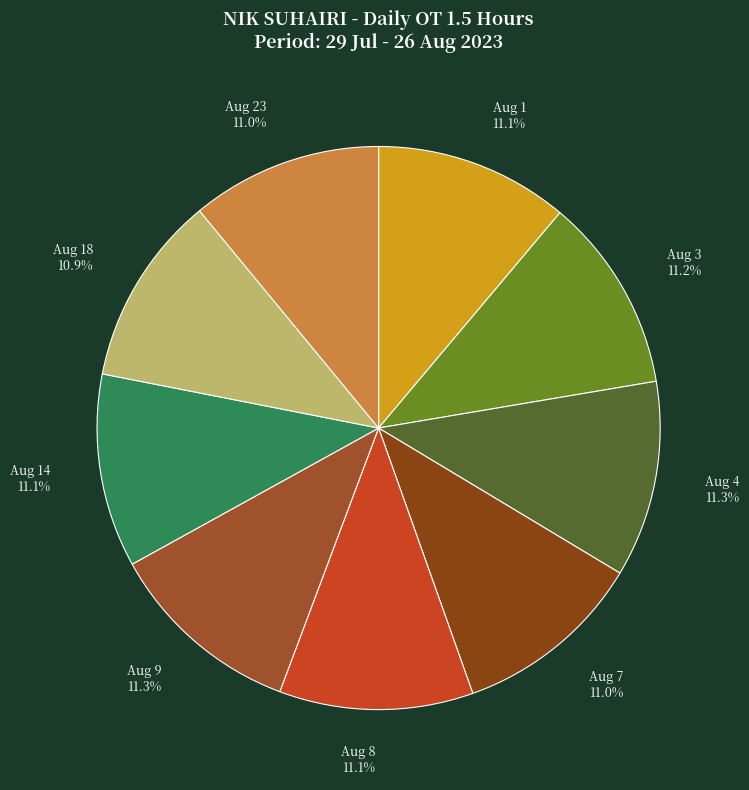

To the nearest percent, what is the average slice percentage?

11%